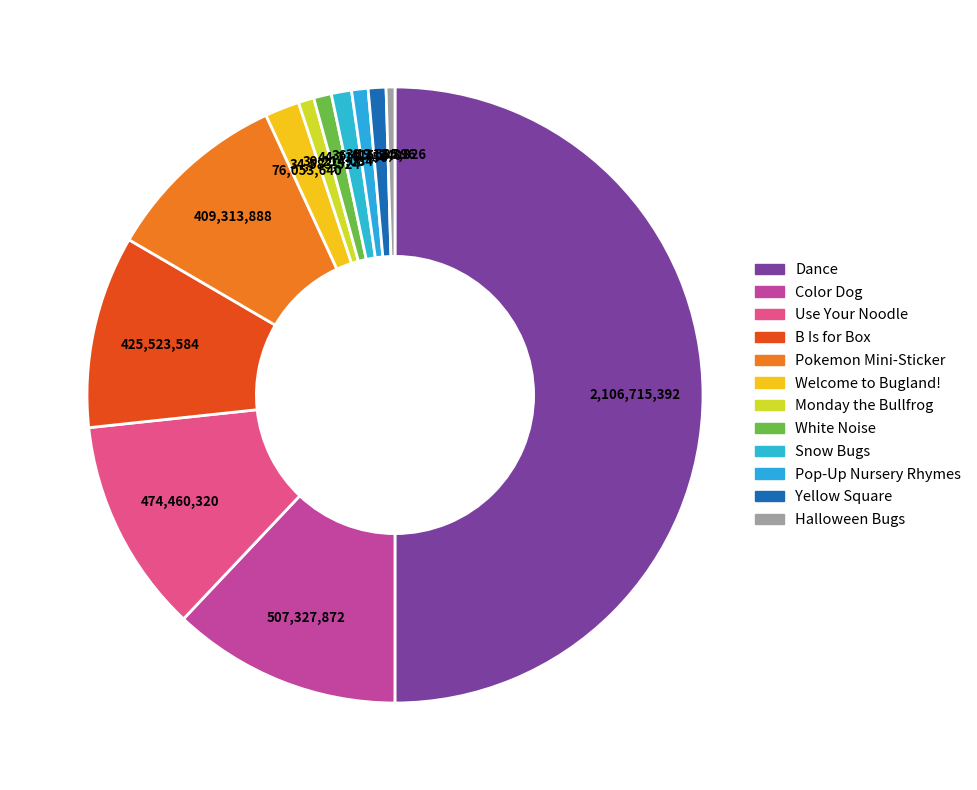

How many segments does this pie chart have?

12